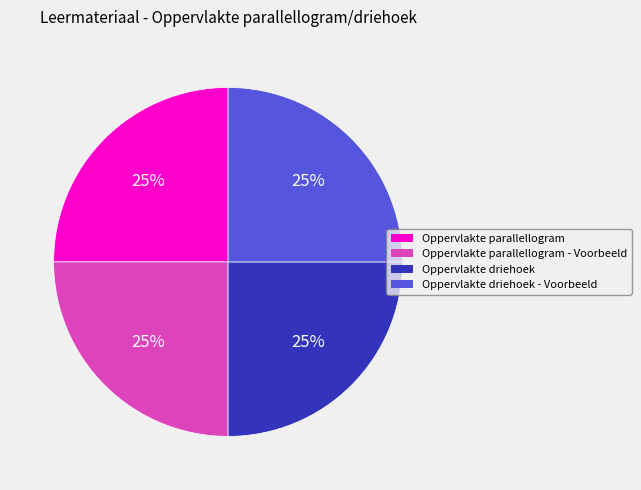

Does any single category account for the majority?

No